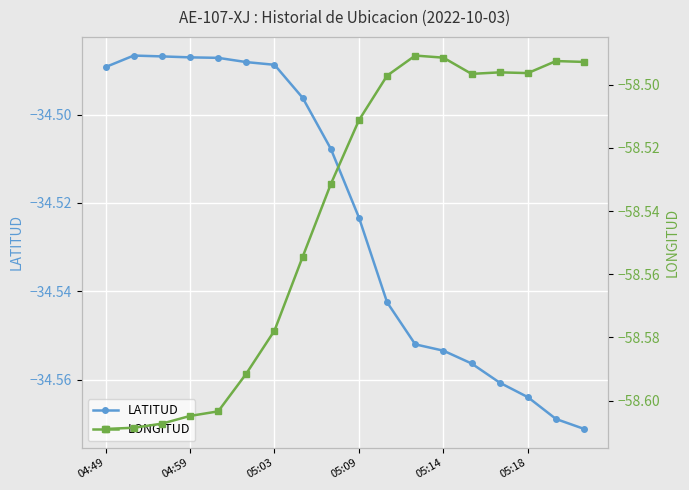

True or false: LATITUD and LONGITUD intersect in this chart.

False